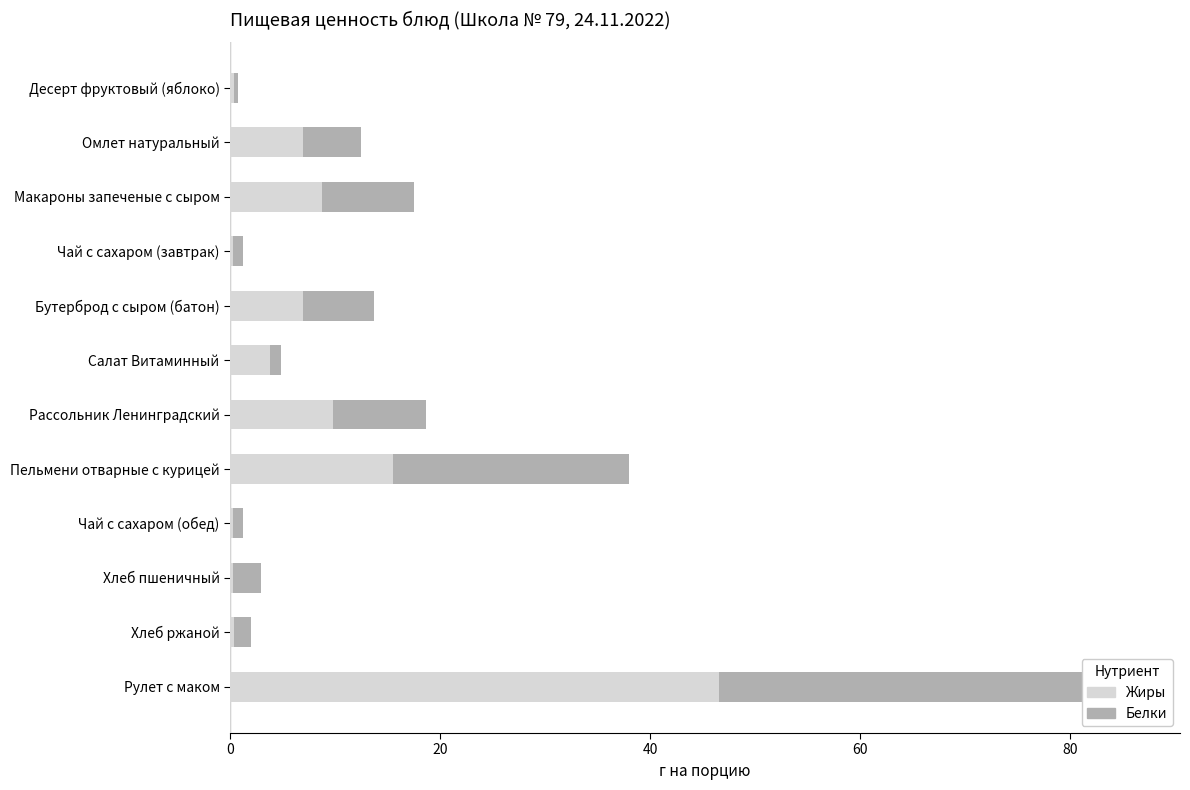

What is the total value across all series at Хлеб пшеничный?

2.9